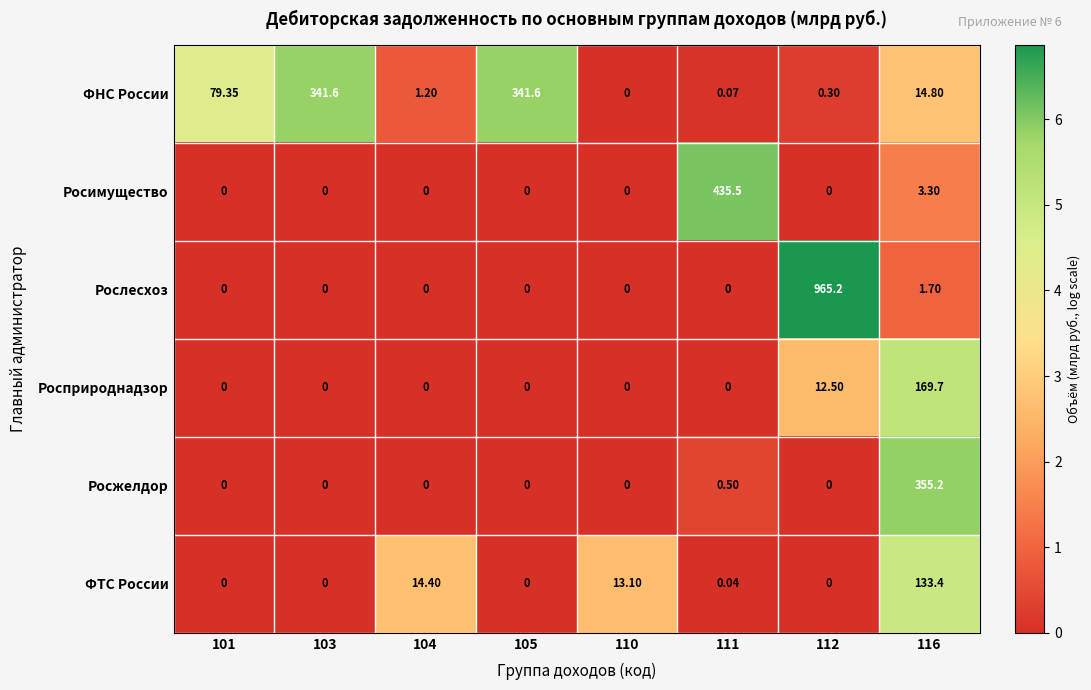

Which series has the largest total across all categories?

Рослесхоз